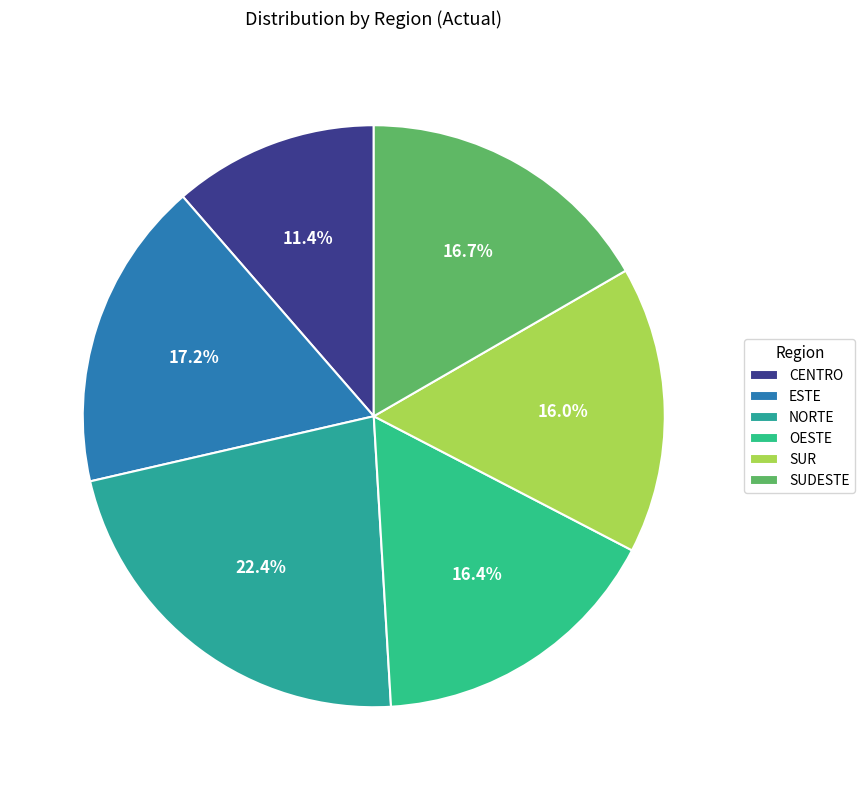

What percentage is the OESTE slice, to the nearest percent?

16%